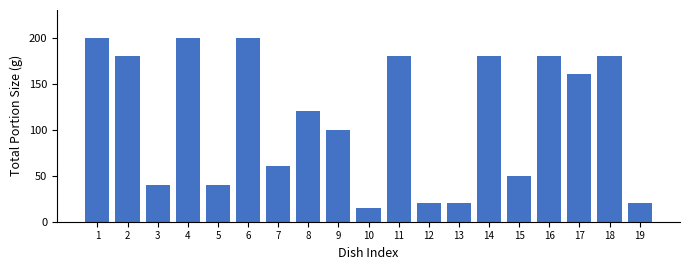

Reading left to right, extract all data points from this chart.

1=200	2=180	3=40	4=200	5=40	6=200	7=60	8=120	9=100	10=15	11=180	12=20	13=20	14=180	15=50	16=180	17=160	18=180	19=20